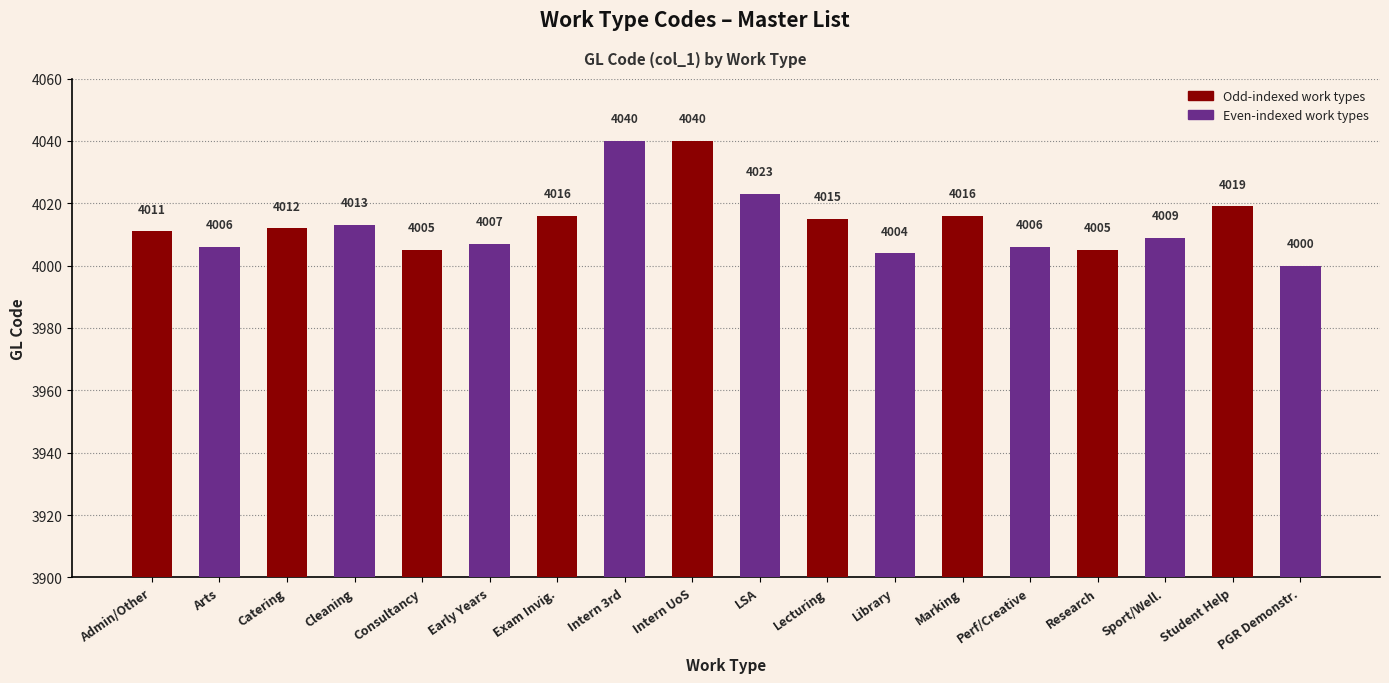

What is the sum of all values?

72247